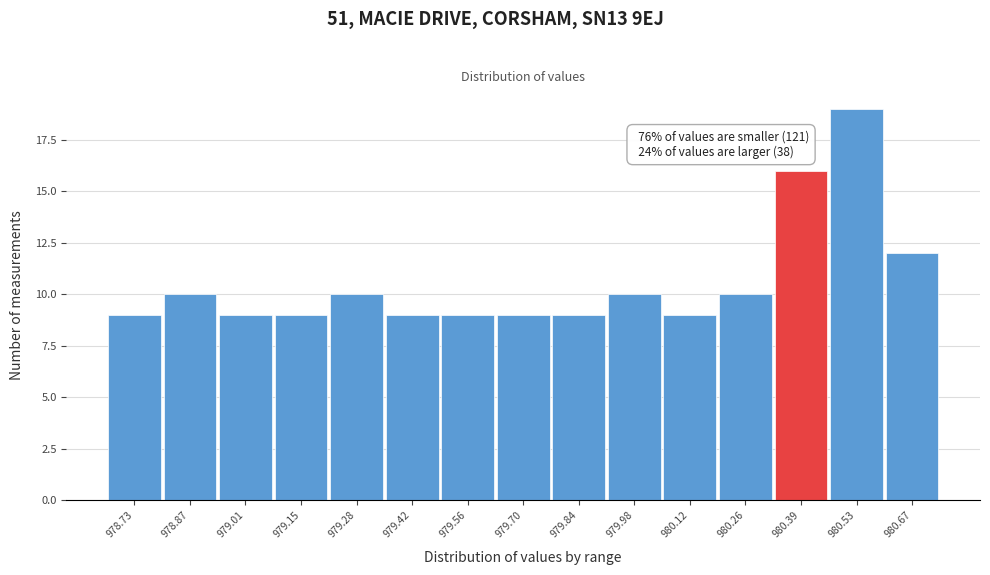

Reading left to right, extract all data points from this chart.

9	10	9	9	10	9	9	9	9	10	9	10	16	19	12